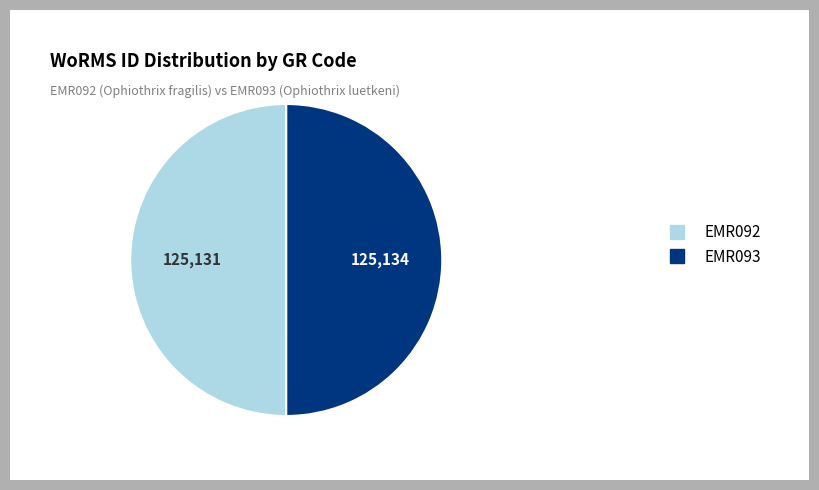

Approximately how many times larger is the value at EMR092 compared to EMR093?

1.0